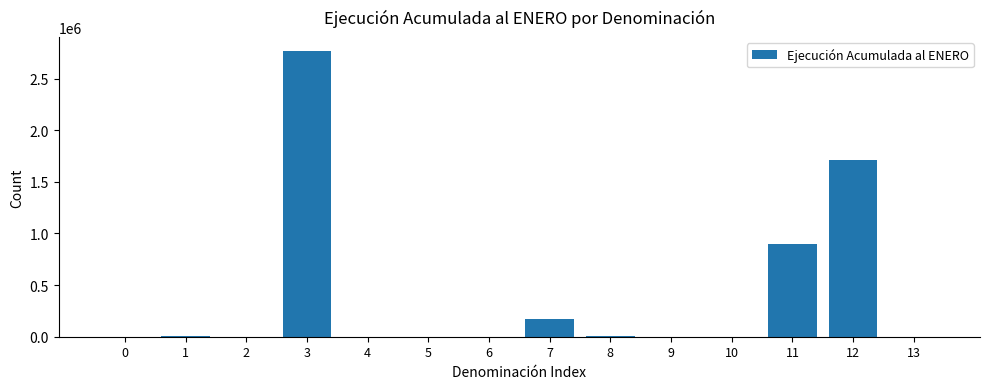

Are the bars horizontal?

No